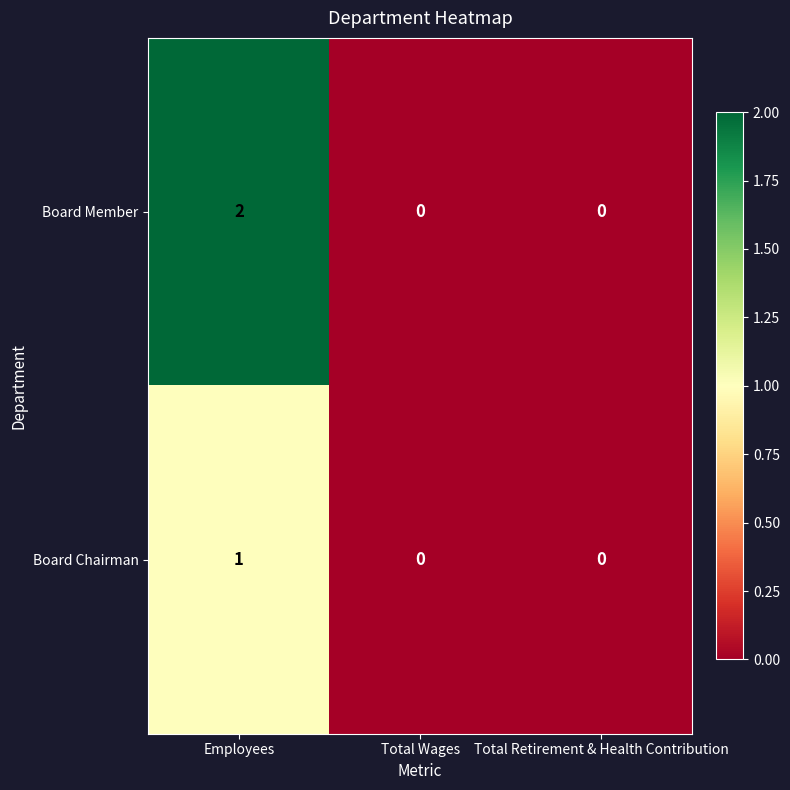

At which category is the sum across all series the highest?

Employees